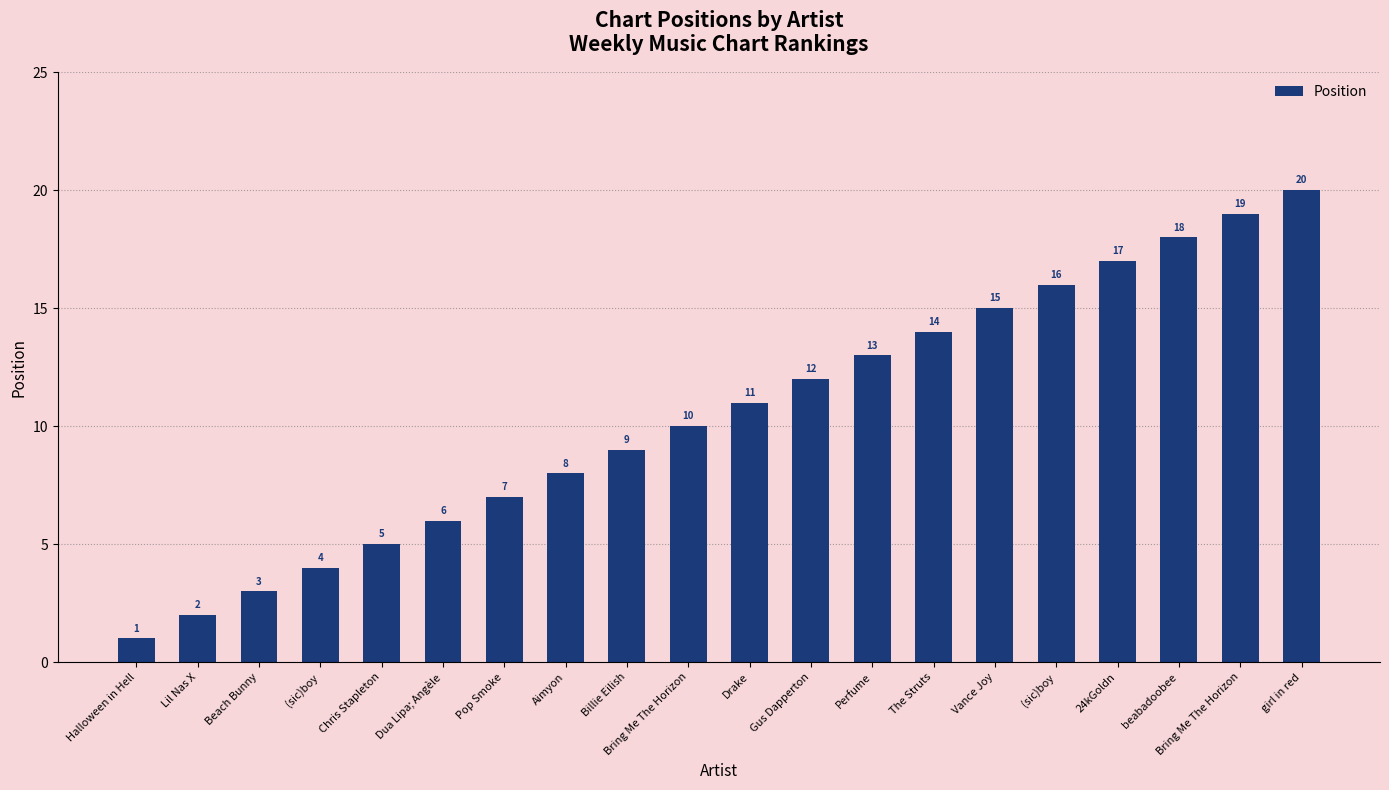

Read the value at Bring Me The Horizon, to the nearest 10.

20